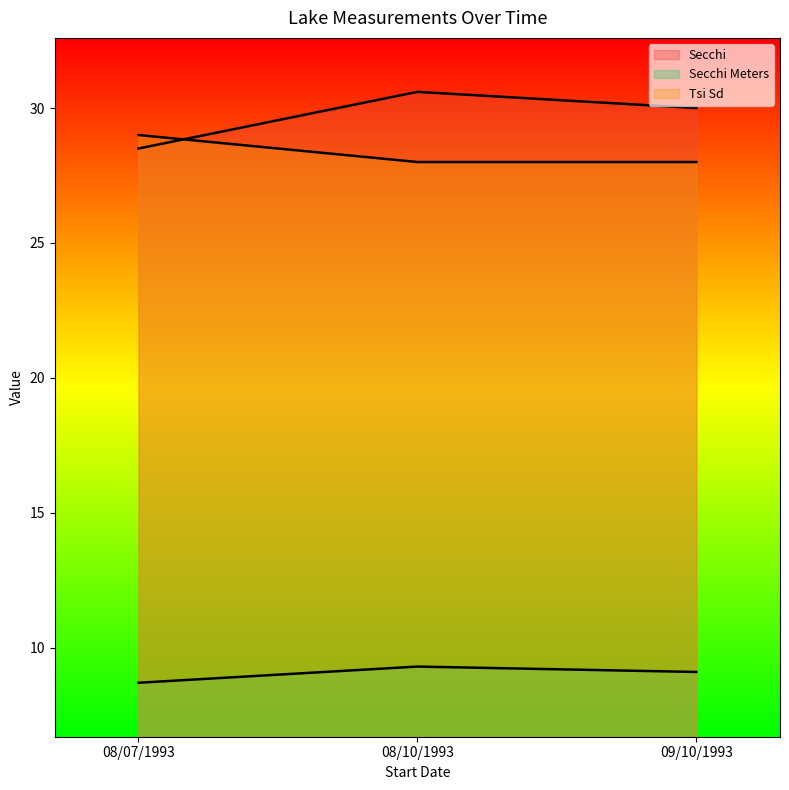

List the labels in order of Secchi Meters value, smallest first.

08/07/1993, 09/10/1993, 08/10/1993